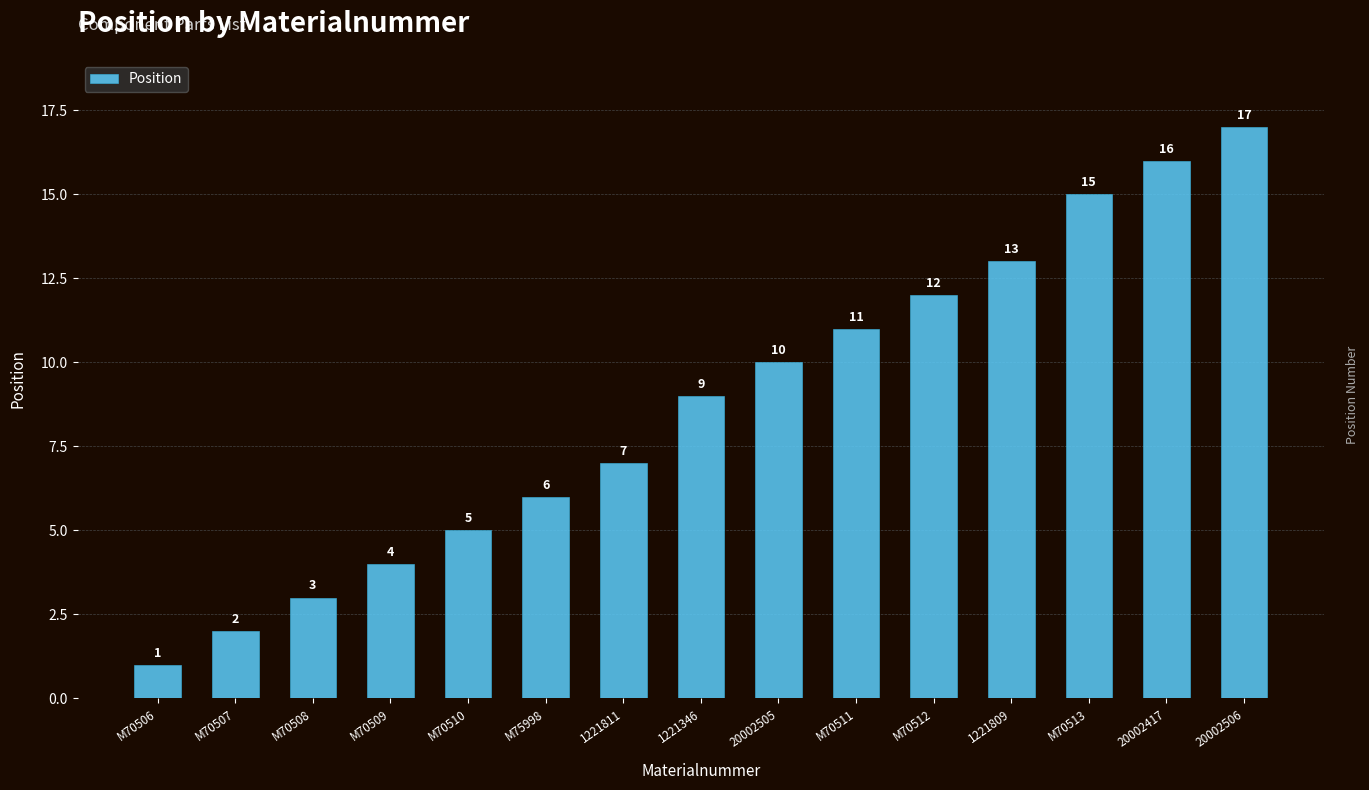

List the labels in order of value, smallest first.

M70506, M70507, M70508, M70509, M70510, M75998, 1221811, 1221346, 20002505, M70511, M70512, 1221809, M70513, 20002417, 20002506